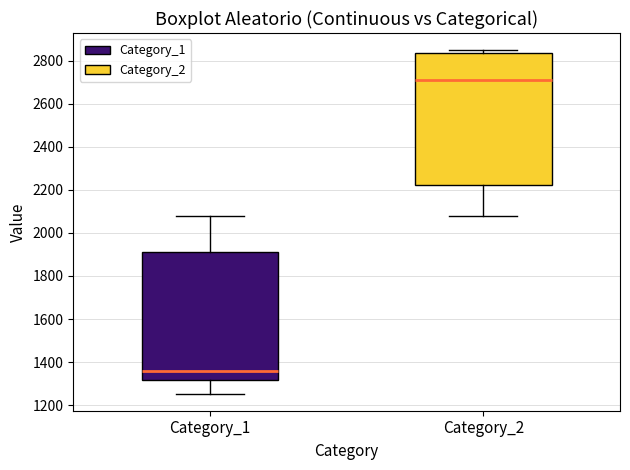

Reading left to right, read every box against the y-axis: the position of its median line, the range the box covers, and the ends of its whiskers. The values are not printed on the chart, so give them approximately, as read against the axis.

Category_1: median 1360, box 1320 to 1920, whiskers 1260 to 2080
Category_2: median 2720, box 2220 to 2840, whiskers 2080 to 2840 (just above the box's upper edge)